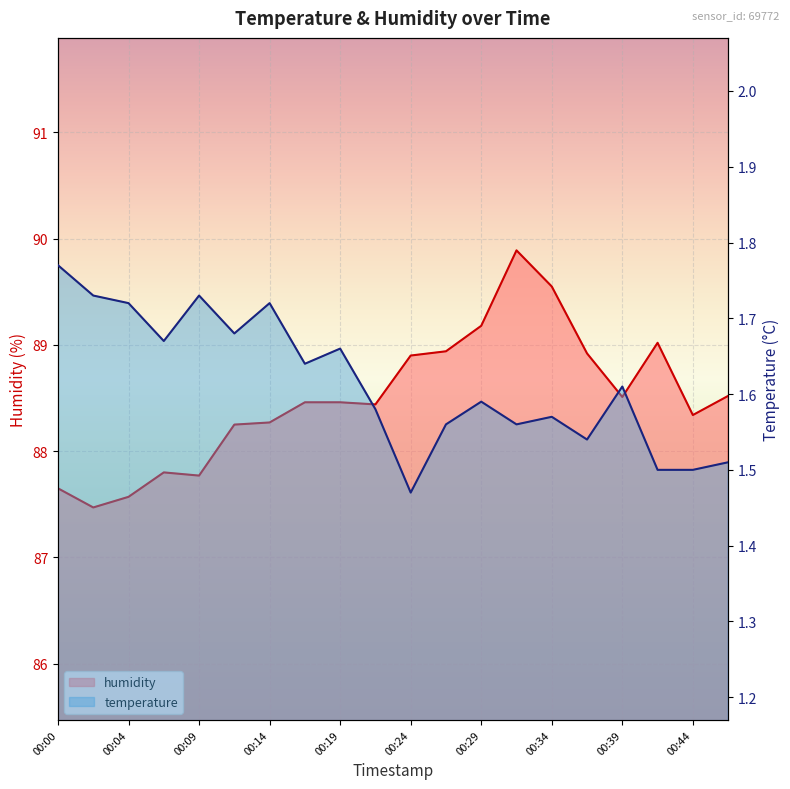

Rank the categories by temperature value from lowest to highest.

00:24, 00:41, 00:44, 00:46, 00:36, 00:26, 00:31, 00:34, 00:21, 00:29, 00:39, 00:17, 00:19, 00:07, 00:12, 00:04, 00:14, 00:02, 00:09, 00:00